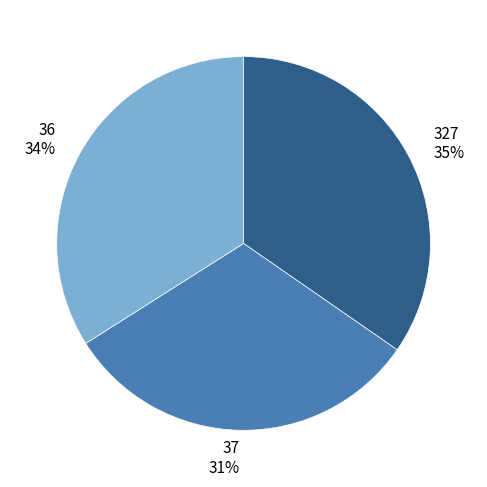

True or false: 37 accounts for 31% of the total.

True